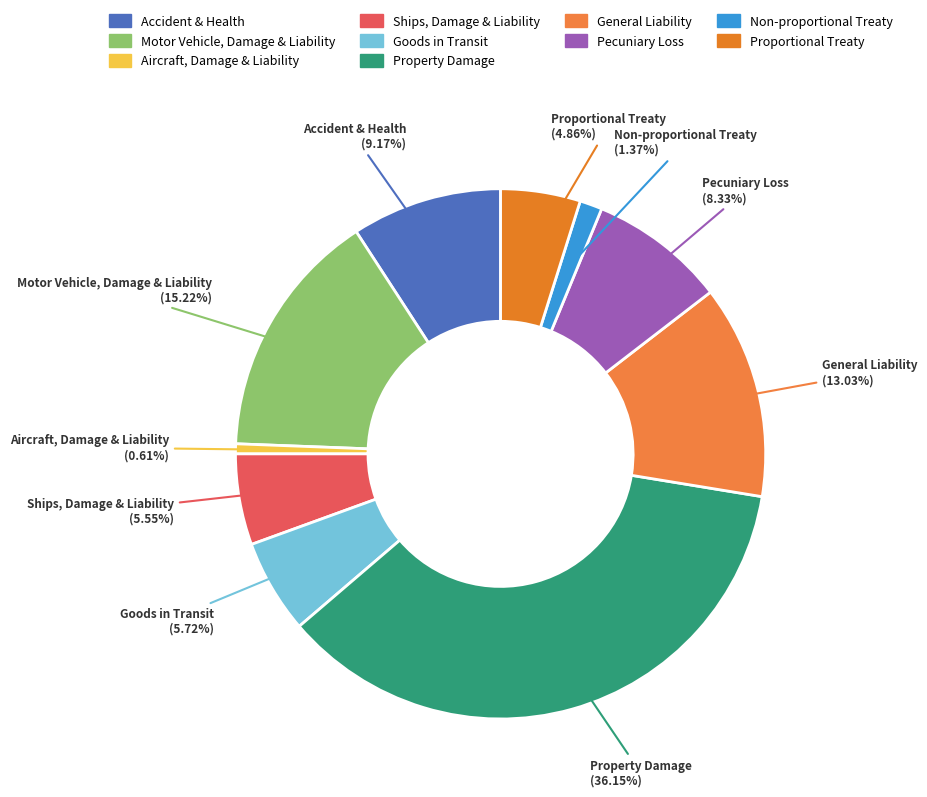

Combined, do Aircraft, Damage & Liability and Non-proportional Treaty account for over 50%?

No